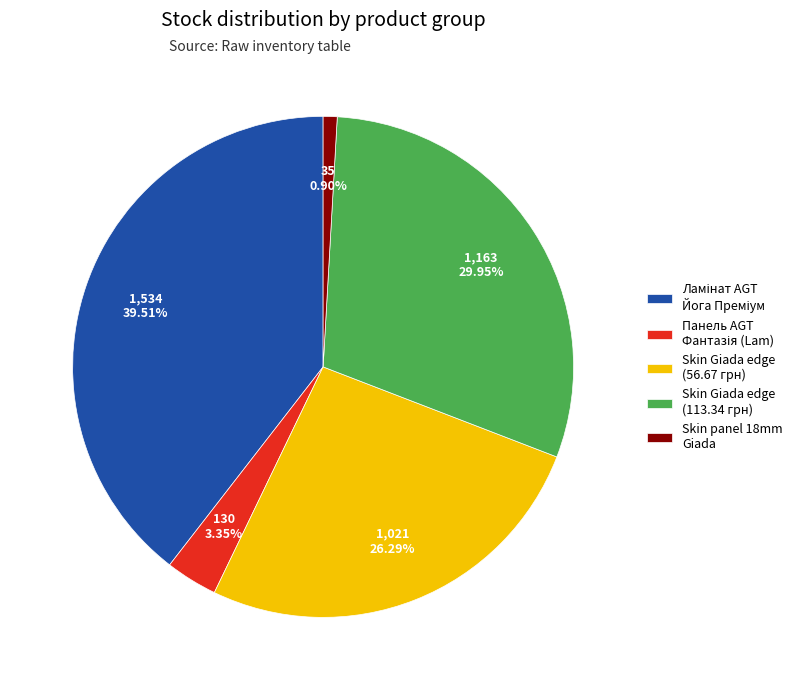

Which has a higher value, Skin Giada edge (56.67 грн) or Skin Giada edge (113.34 грн)?

Skin Giada edge (113.34 грн)